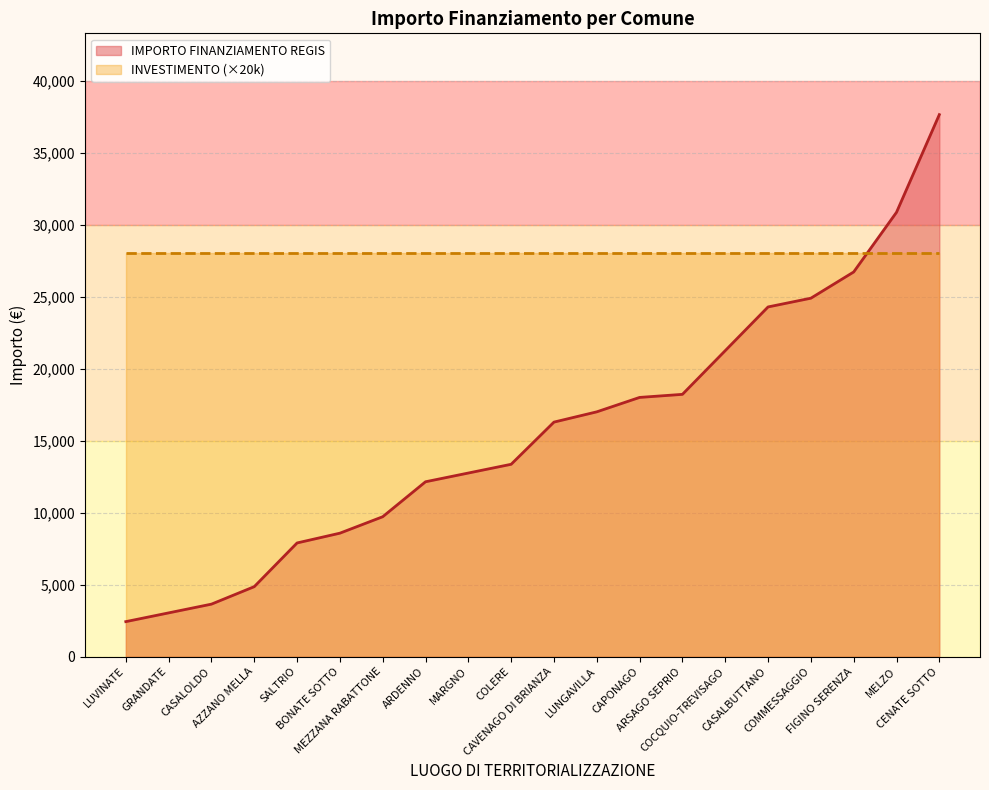

What are all the series names shown in the legend?

IMPORTO FINANZIAMENTO REGIS, INVESTIMENTO (×20k)